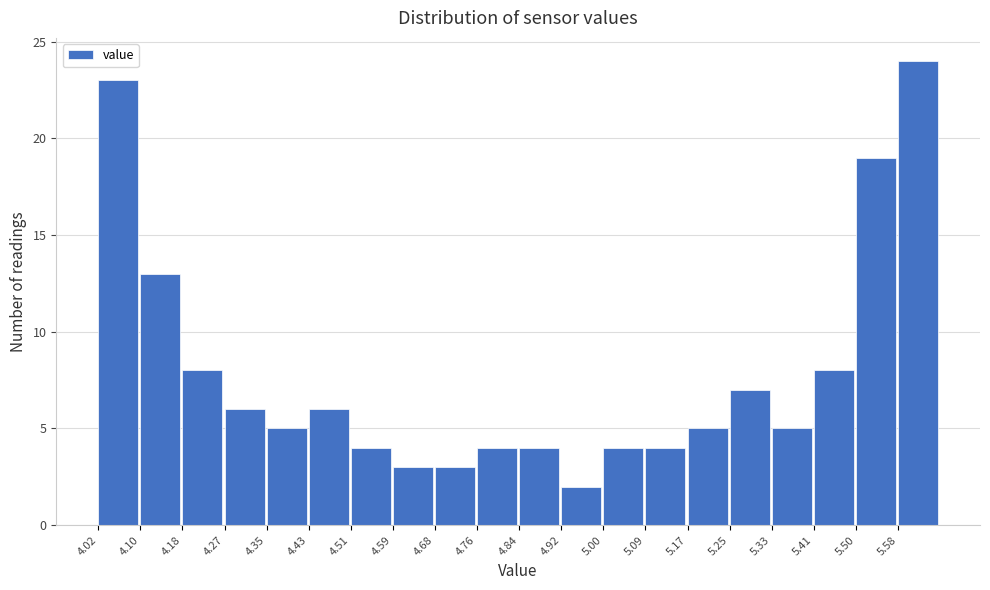

Reading left to right, transcribe this chart: for each bar, give the range it covers on the x-axis and its height. Neither the bar edges nor the heights are printed on the chart, so give them approximately, as read against the axes.

4.020 to 4.102: 23
4.102 to 4.184: 13
4.184 to 4.266: 8
4.266 to 4.348: 6
4.348 to 4.430: 5
4.430 to 4.512: 6
4.512 to 4.594: 4
4.594 to 4.676: 3
4.676 to 4.758: 3
4.758 to 4.840: 4
4.840 to 4.922: 4
4.922 to 5.004: 2
5.004 to 5.086: 4
5.086 to 5.168: 4
5.168 to 5.250: 5
5.250 to 5.332: 7
5.332 to 5.414: 5
5.414 to 5.496: 8
5.496 to 5.578: 19
5.578 to 5.660: 24